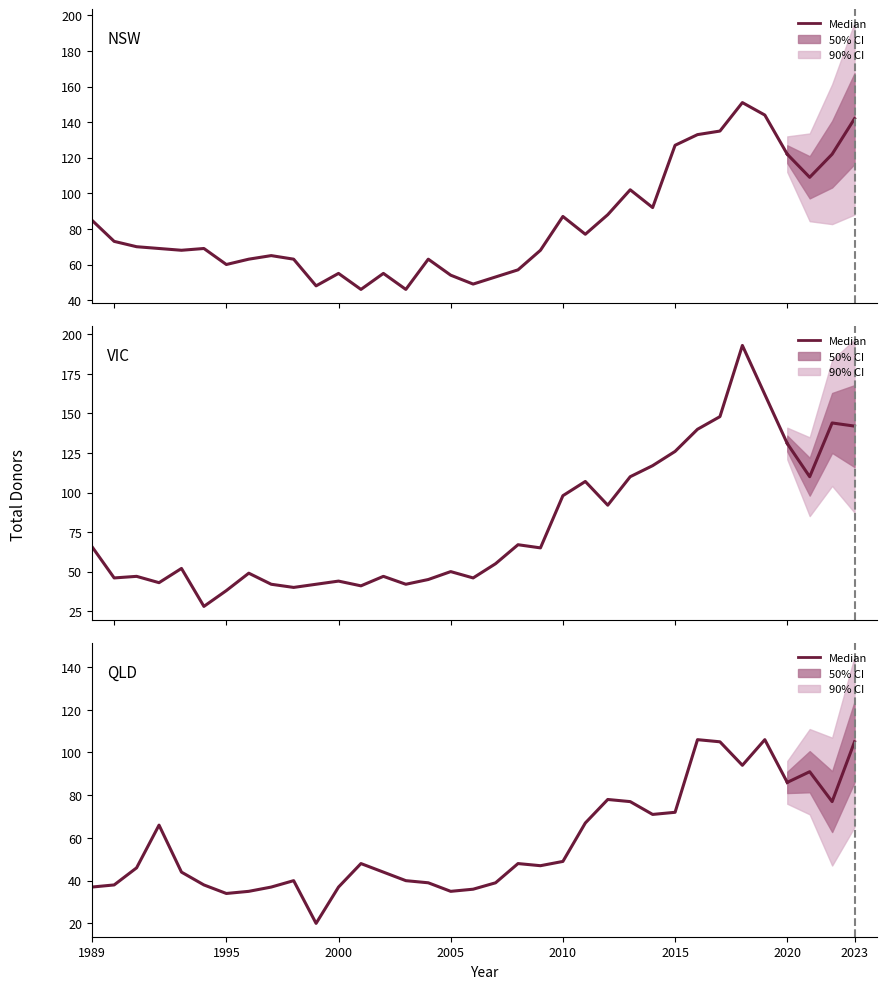

At how many categories does at least one series exceed 159?

2